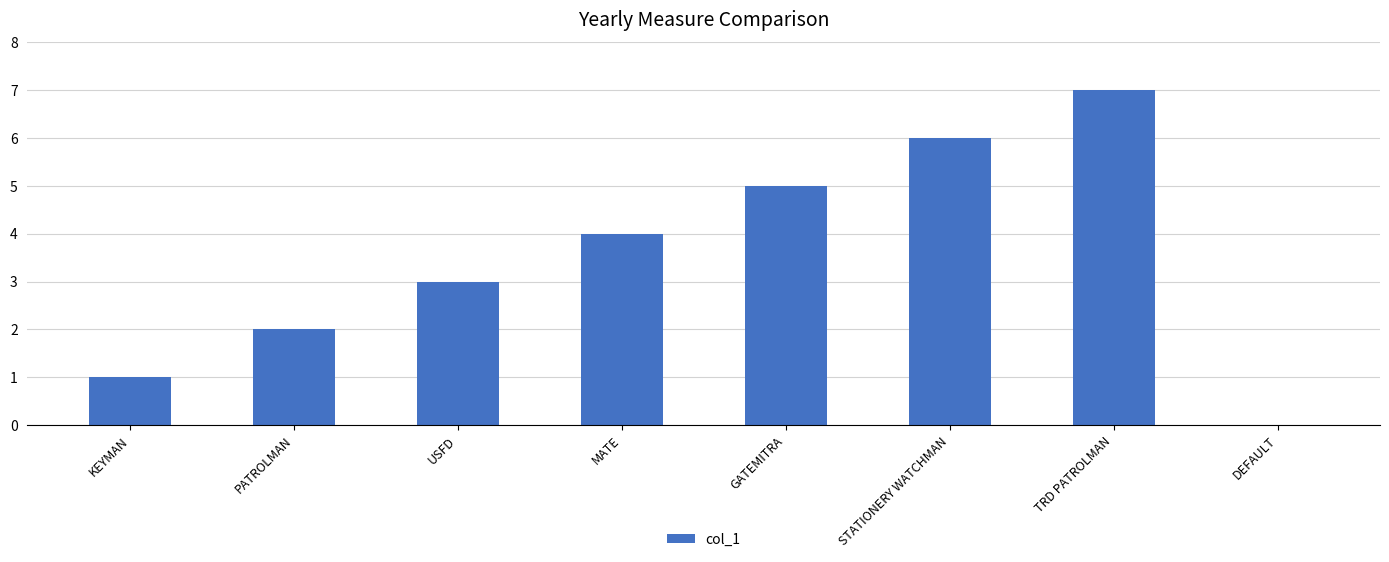

The value at TRD PATROLMAN is 11. True or false?

False